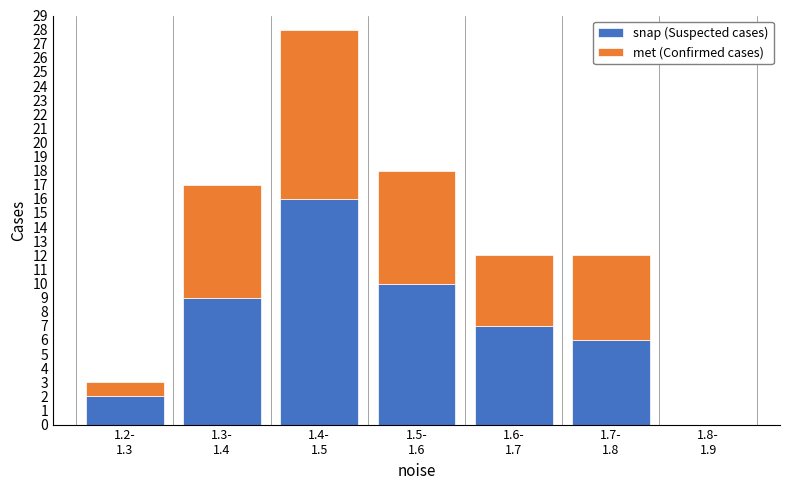

What is the highest value of the snap (Suspected cases) series?

16